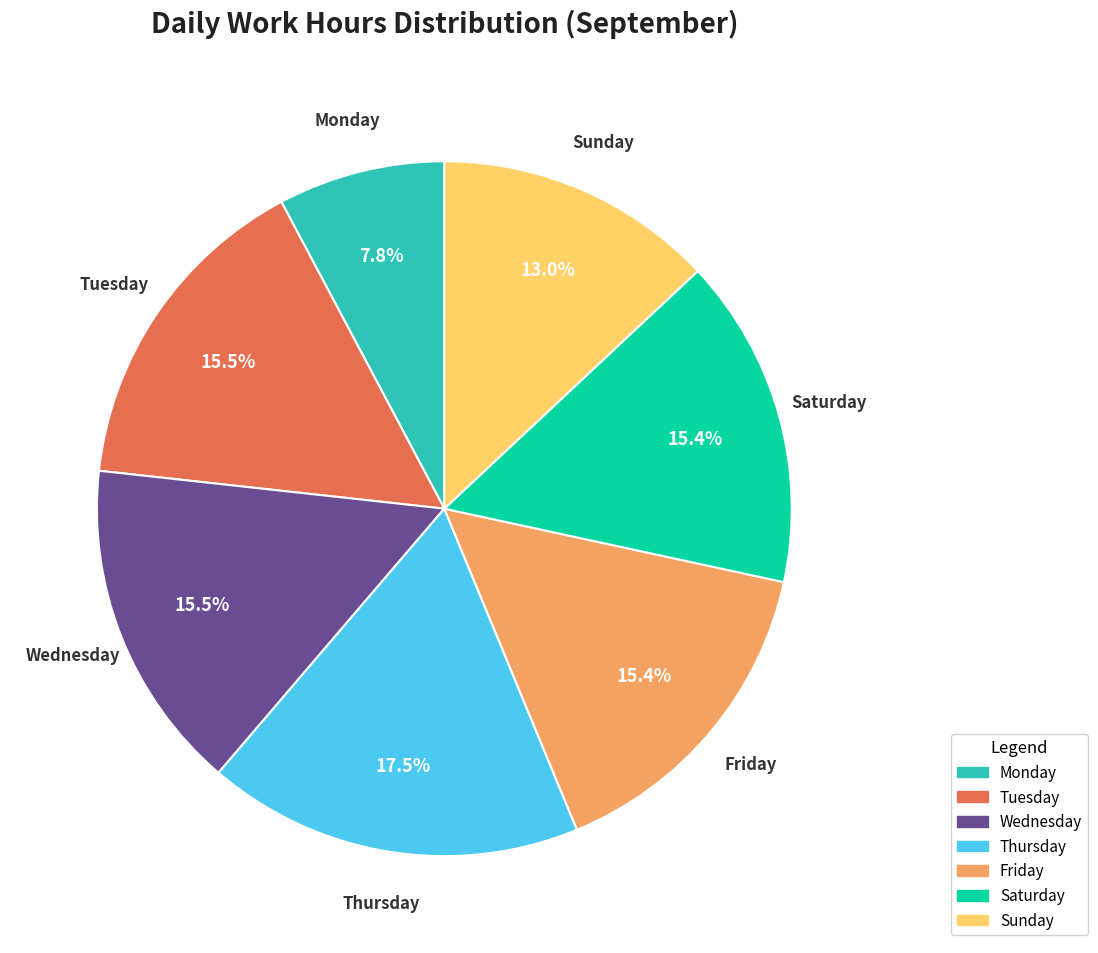

Does any single category account for the majority?

No